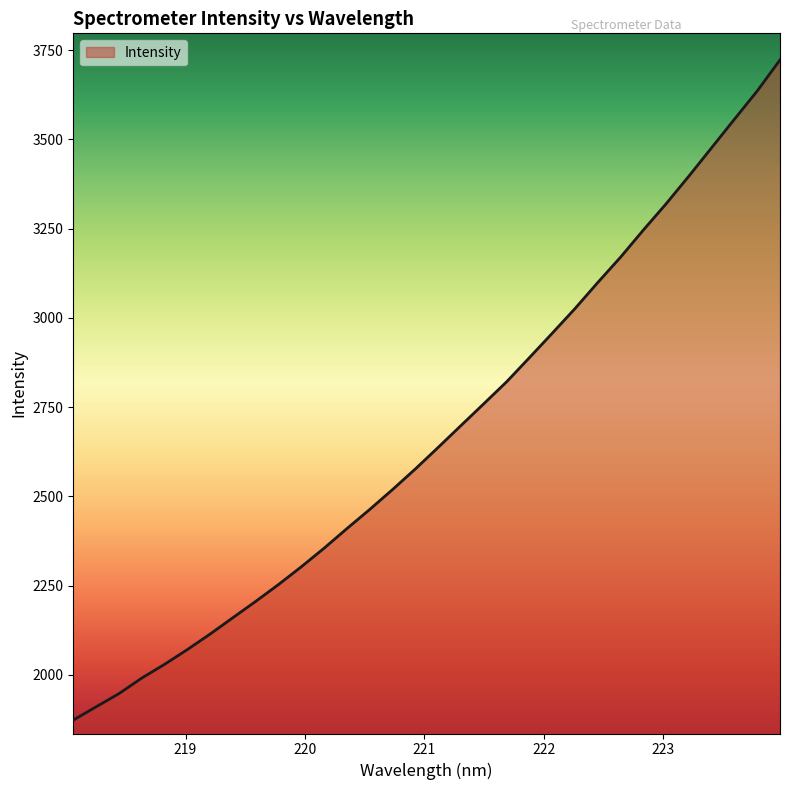

What is the minimum value shown in the chart?

1872.8